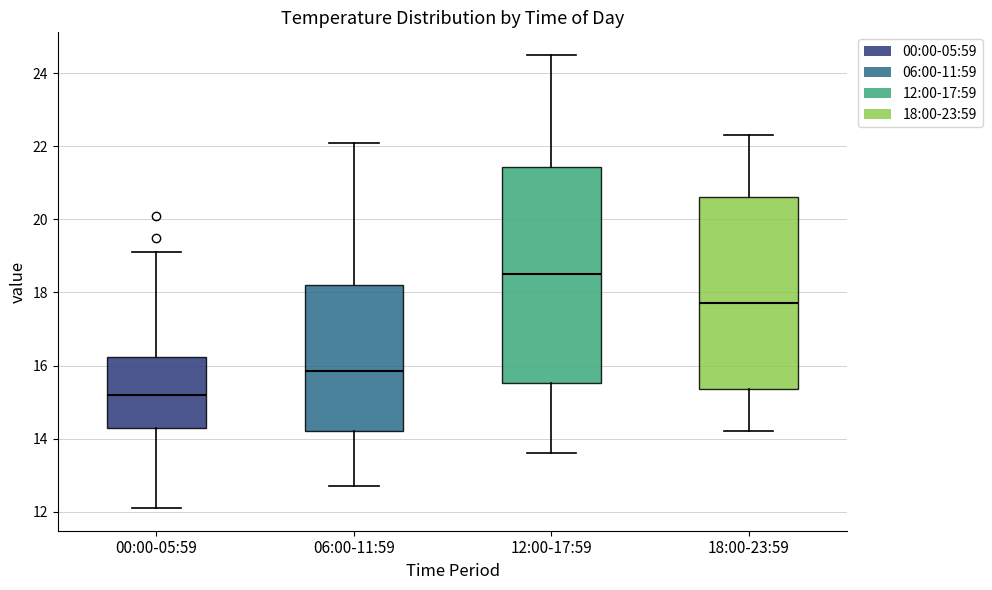

Where is the upper edge of the box for 00:00-05:59 on the y-axis? The values are not printed on the chart, so give them approximately, as read against the axis.

16.2